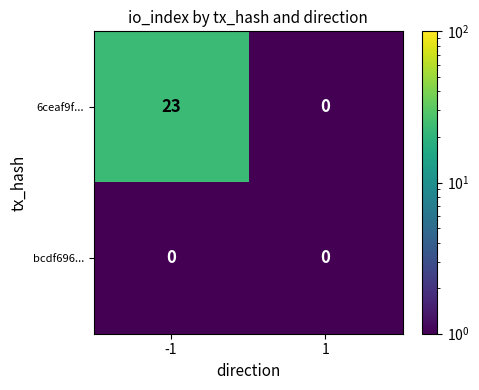

What is the difference between the maximum and minimum values in the 6ceaf9f... series?

23